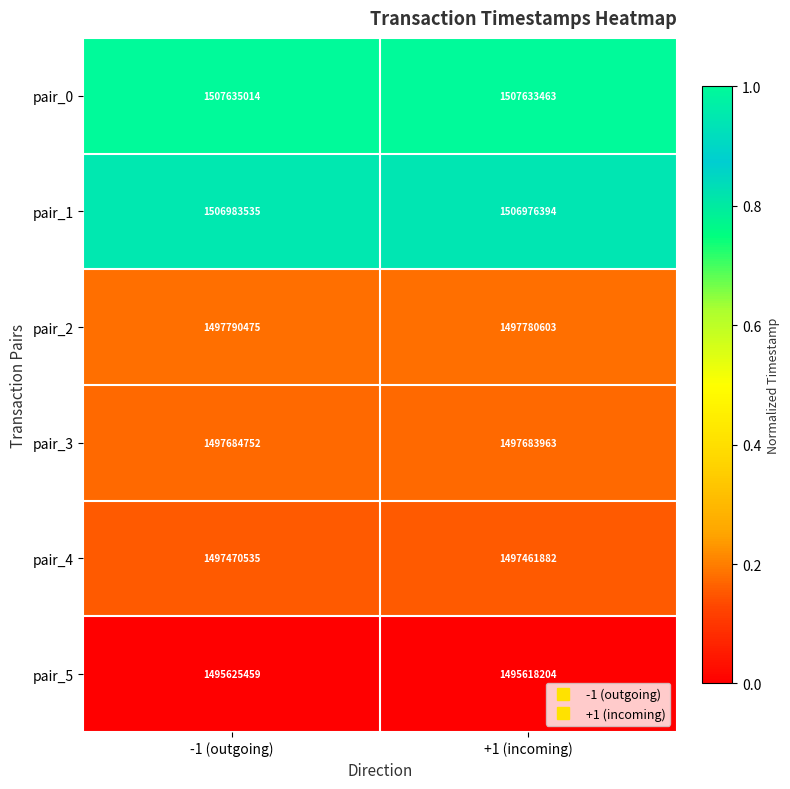

Which series has the largest total across all categories?

pair_0